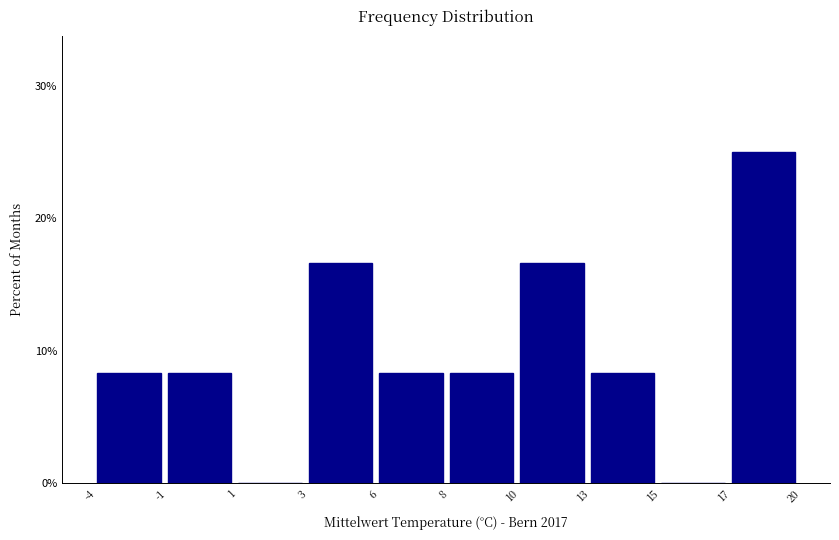

Reading right to left, extract all data points from this chart.

17=25.0	15=0.0	13=8.3	10=16.7	8=8.3	6=8.3	3=16.7	1=0.0	-1=8.3	-4=8.3